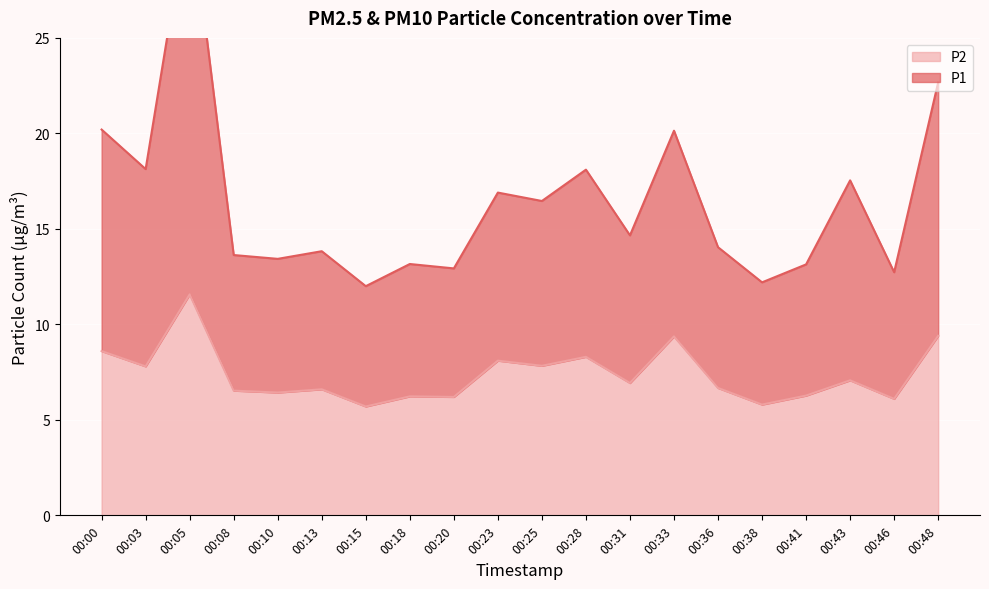

How many lines are shown in the chart?

2